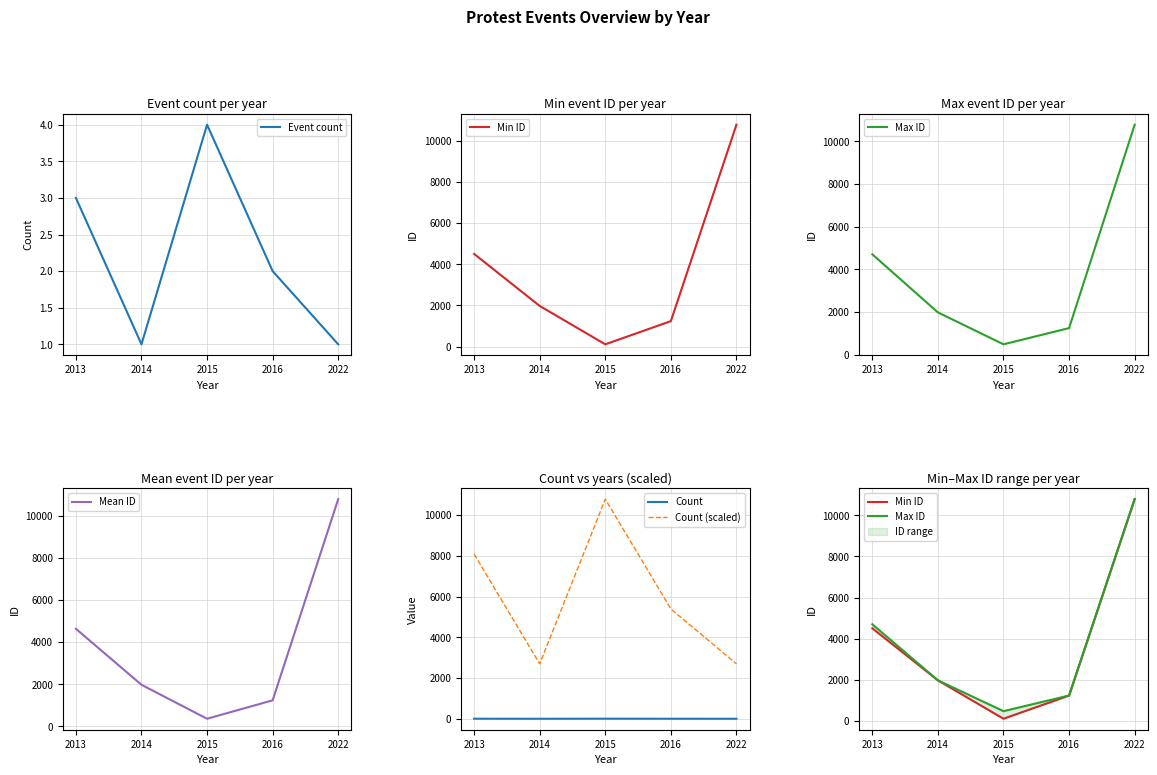

Which series changed the most between 2015 and 2022?

Min ID